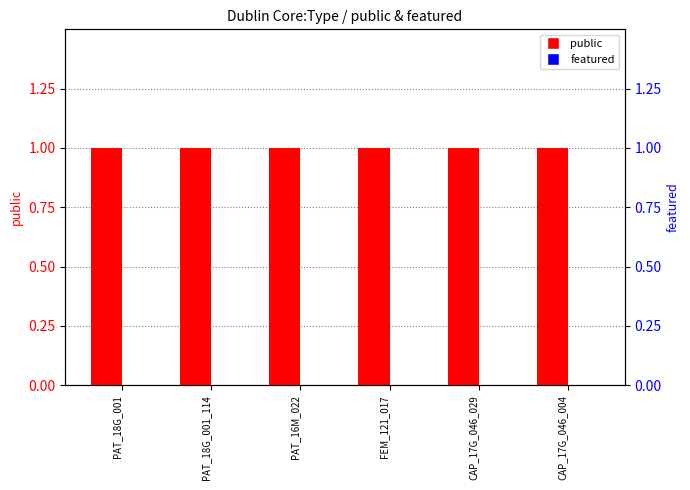

Which category has the highest value across all series?

PAT_18G_001